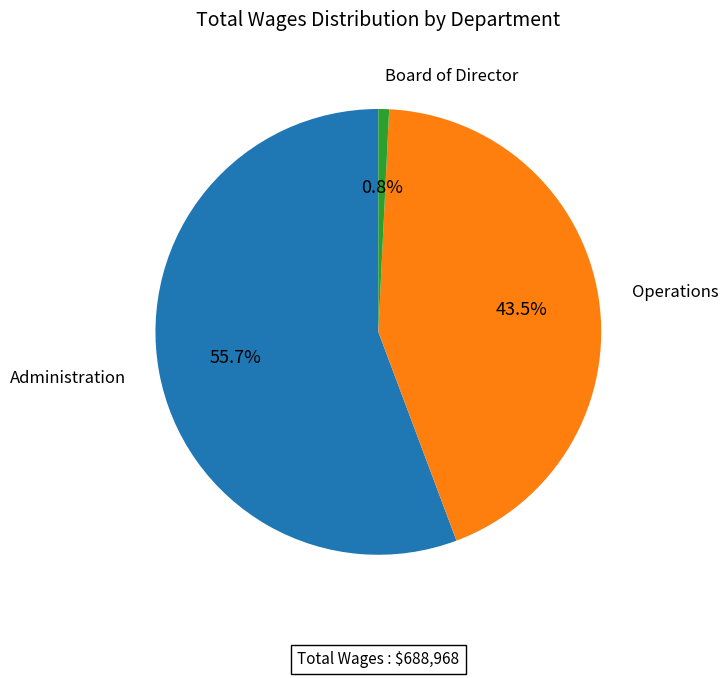

Approximately how many times larger is the value at Operations compared to Administration?

0.8